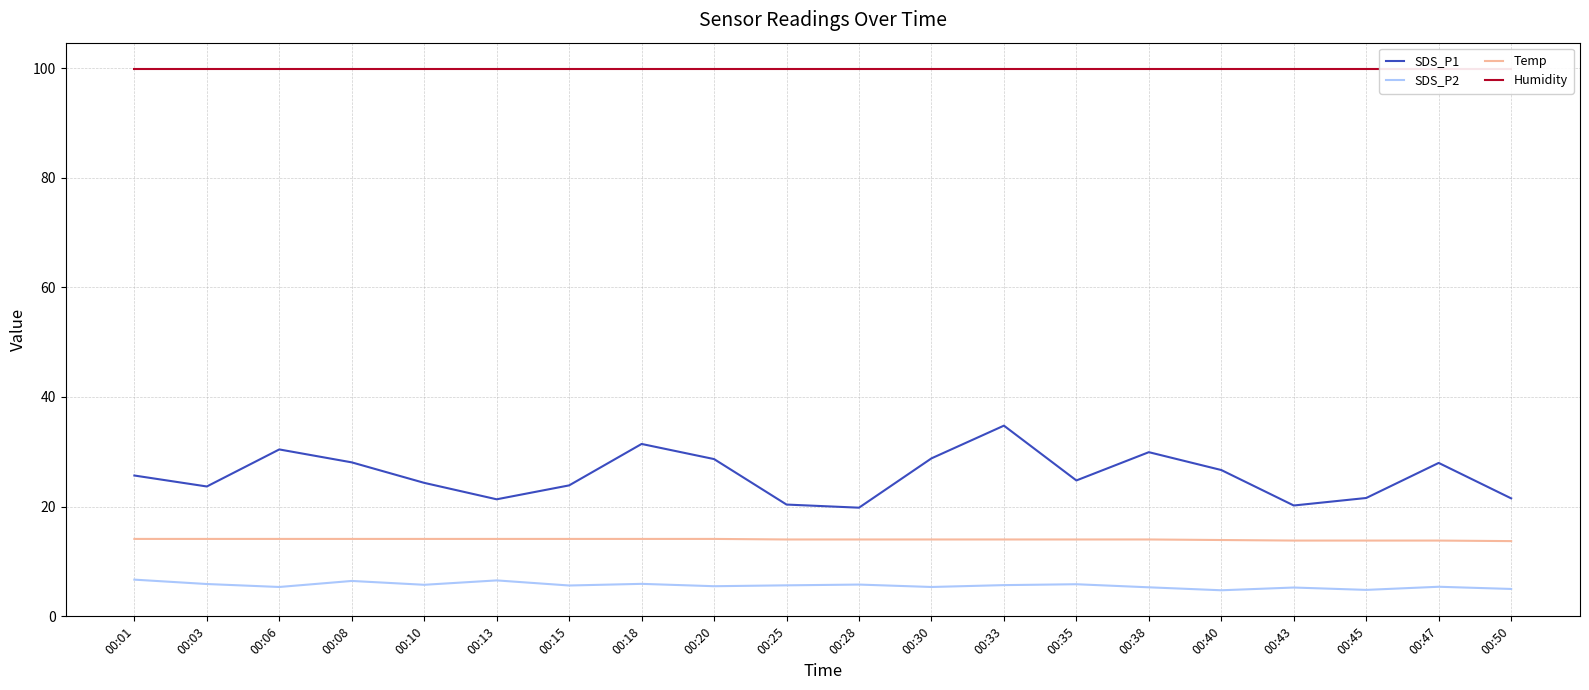

What is the sum of the Humidity values at 00:40 and 00:06?

199.8